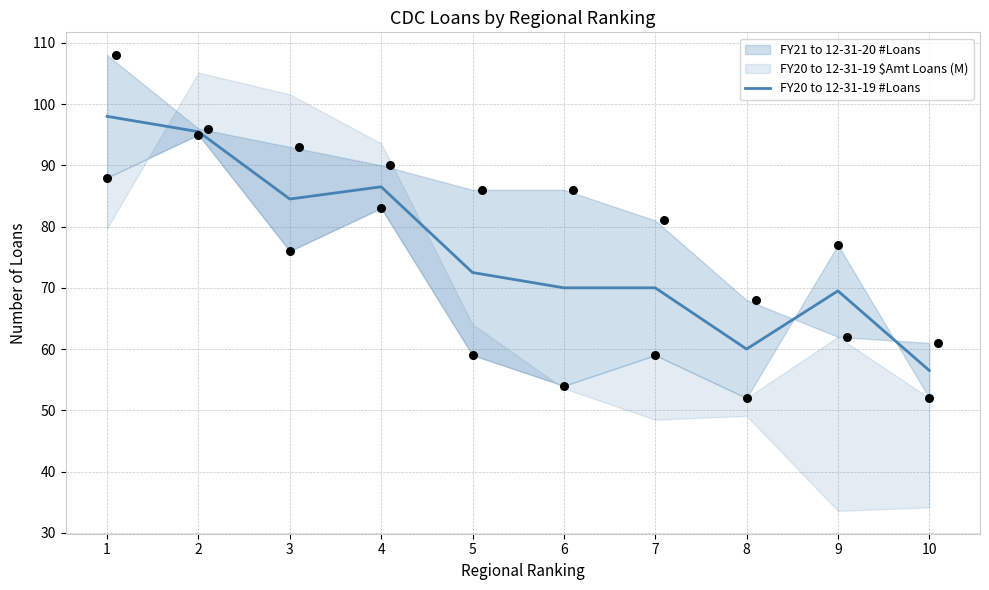

Between 1 and 9, which is larger?

1